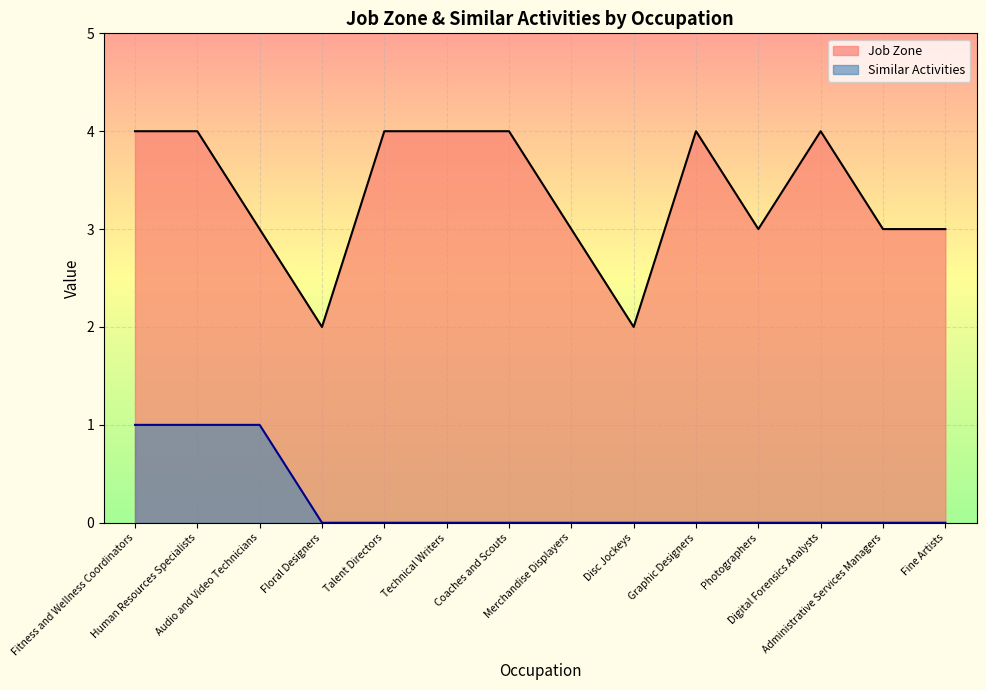

How many positive values does the Similar Activities series have?

3